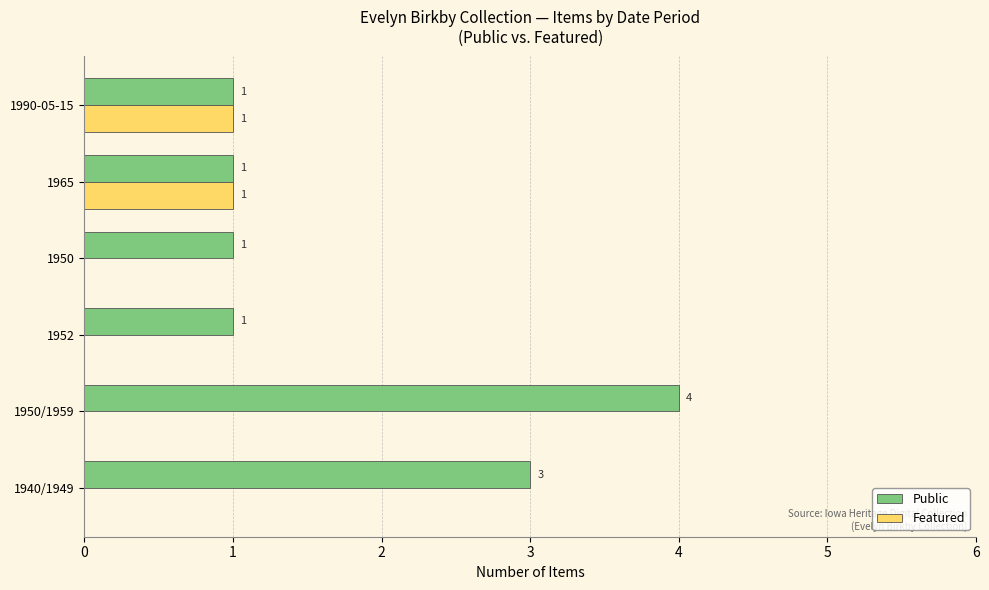

How many values in Featured are above zero?

2